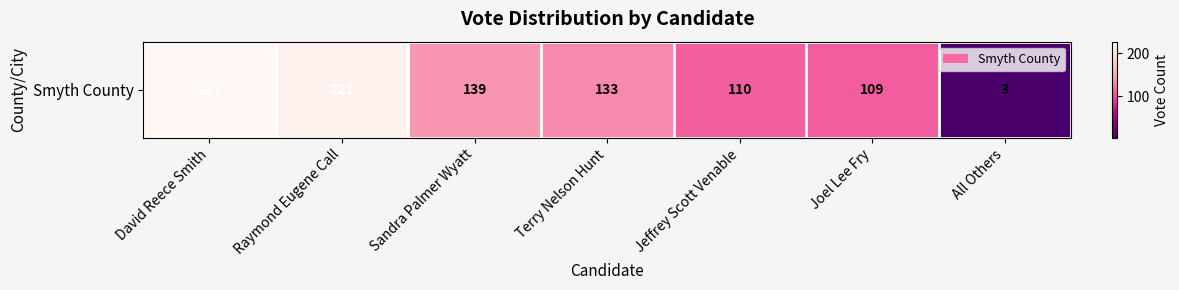

Rank the categories by value from highest to lowest.

David Reece Smith, Raymond Eugene Call, Sandra Palmer Wyatt, Terry Nelson Hunt, Jeffrey Scott Venable, Joel Lee Fry, All Others